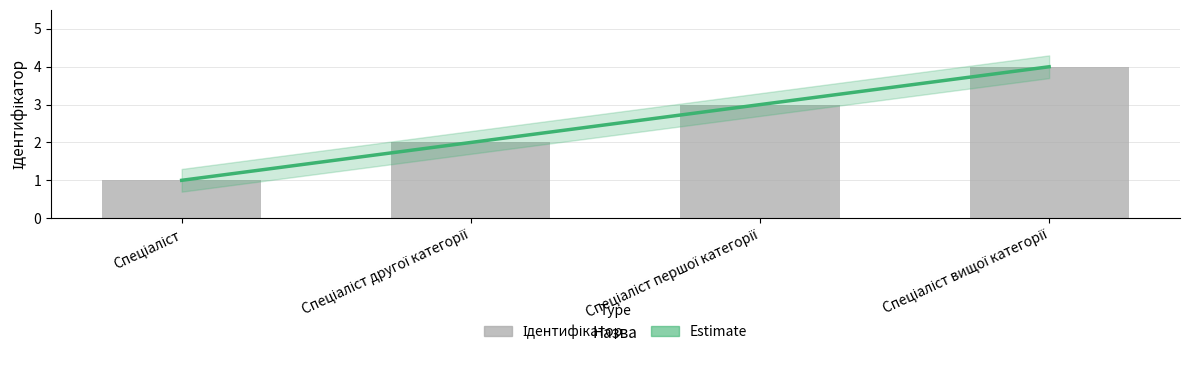

Rank the categories by value from highest to lowest.

Спеціаліст вищої категорії, Спеціаліст першої категорії, Спеціаліст другої категорії, Спеціаліст